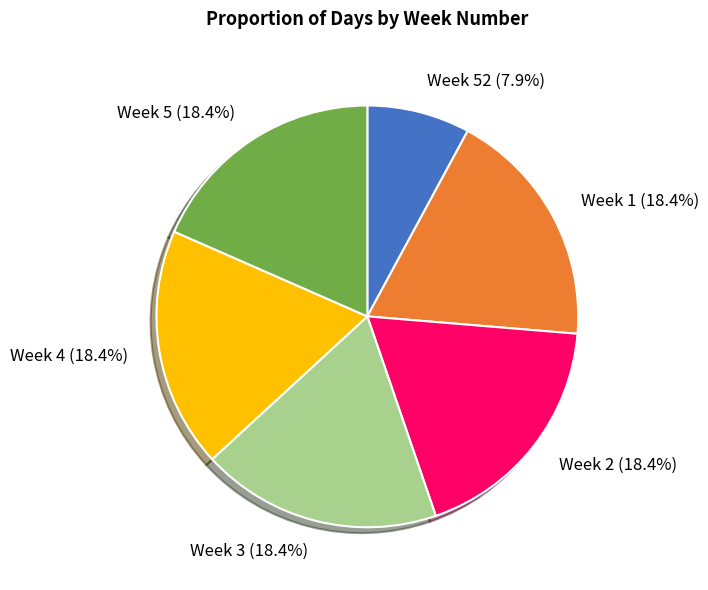

How many segments does this pie chart have?

6